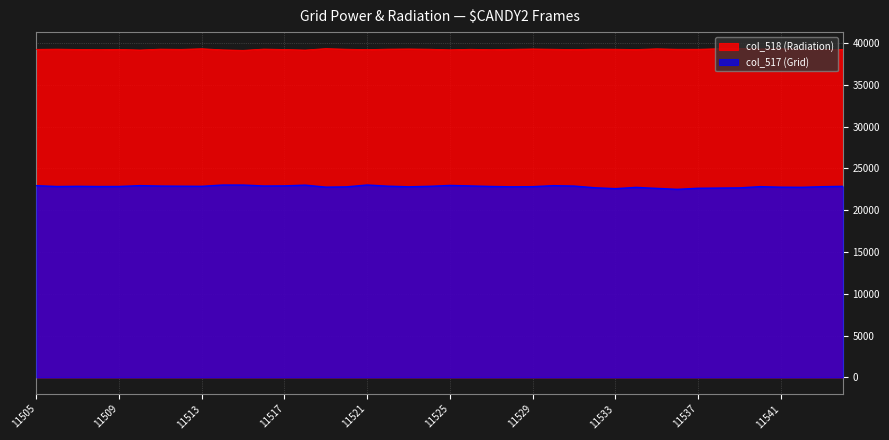

Is it true that col_517 equals 22726 at 11534?

True